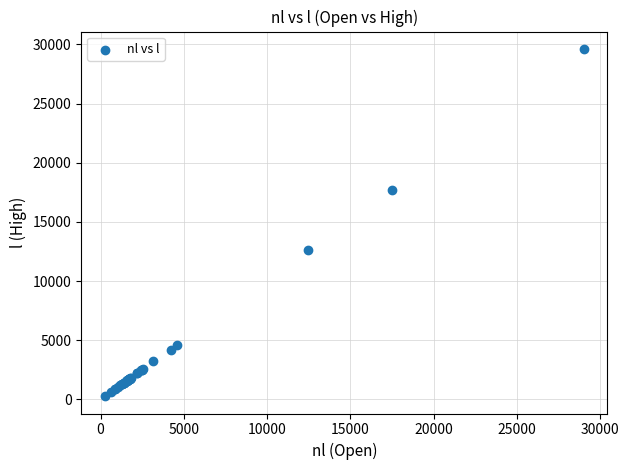

What Y value in the scatter plot is closest to 14948?

12597.7